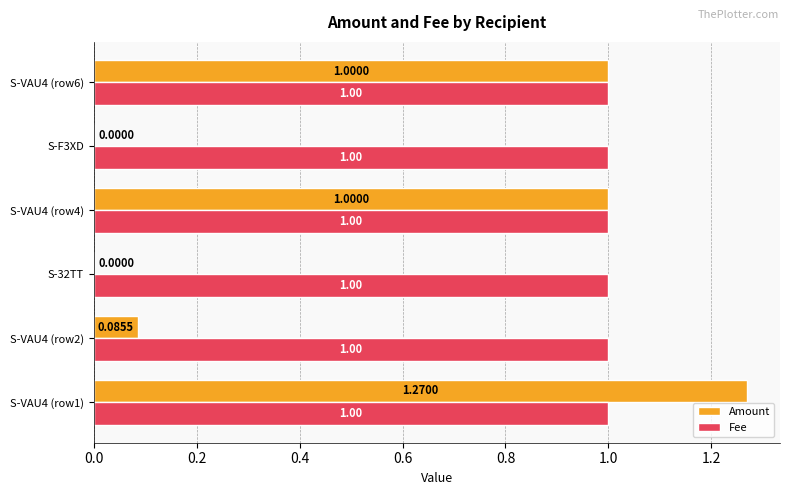

Which series has the largest total across all categories?

Fee